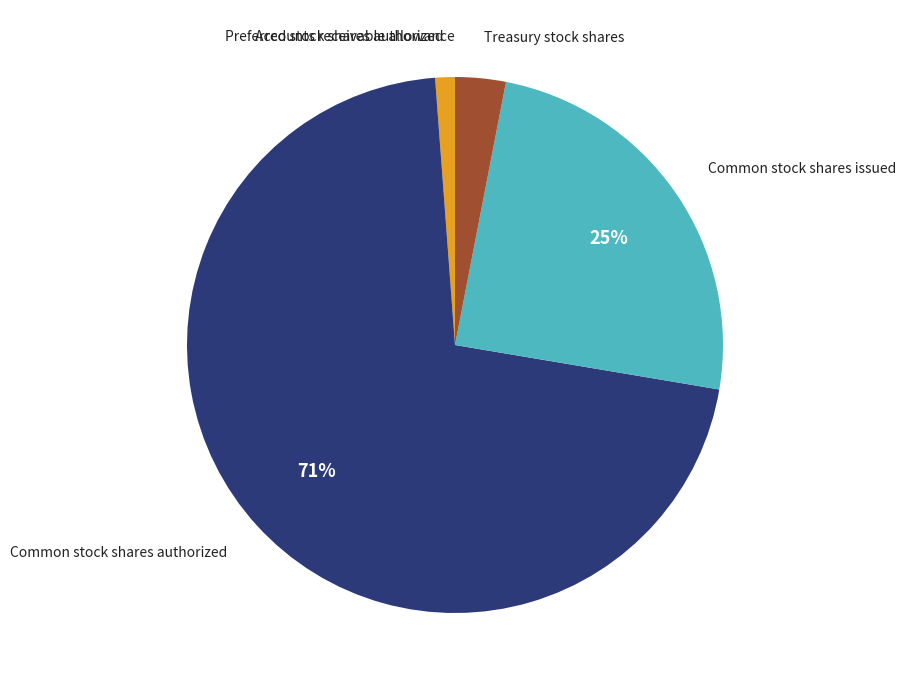

To the nearest percent, what is the difference between the largest and smallest slice percentages?

71%